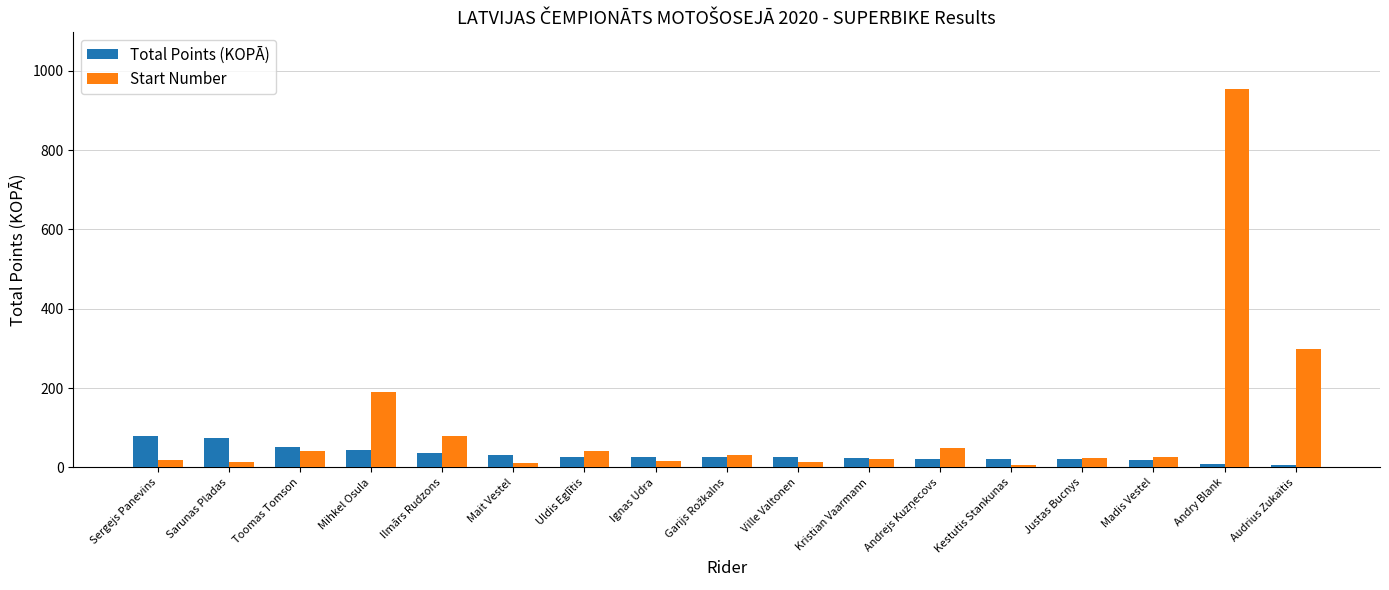

What value does the Total Points (KOPĀ) series have at Ilmārs Rudzons, to the nearest 5?

35